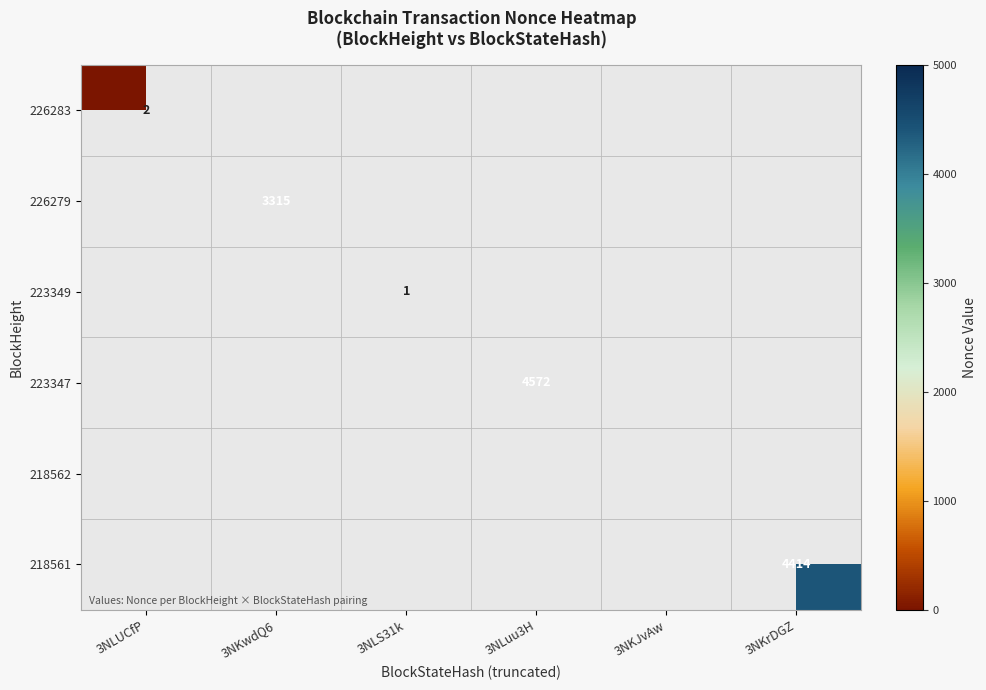

How many distinct data groups are displayed?

6